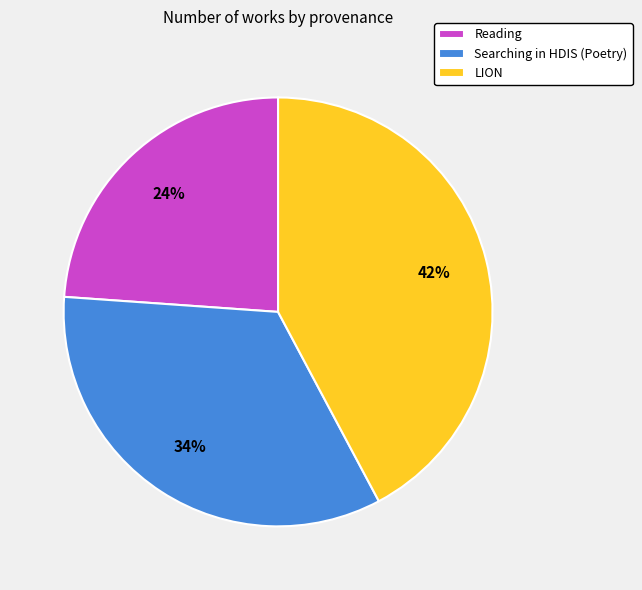

Rank the categories by value from lowest to highest.

Reading, Searching in HDIS (Poetry), LION